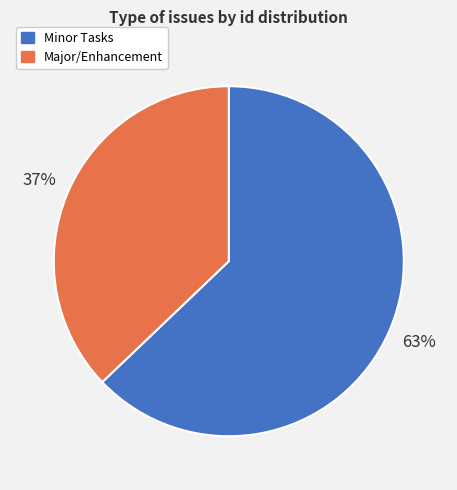

True or false: Minor Tasks accounts for 52% of the total.

False